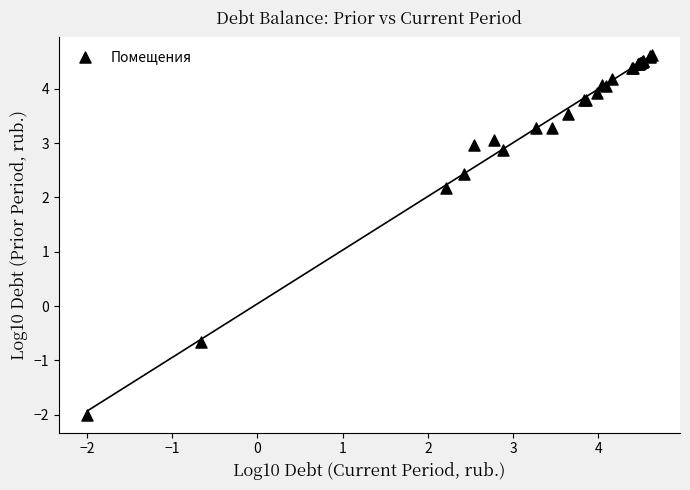

What Y value in the scatter plot is closest to 1?

2.2